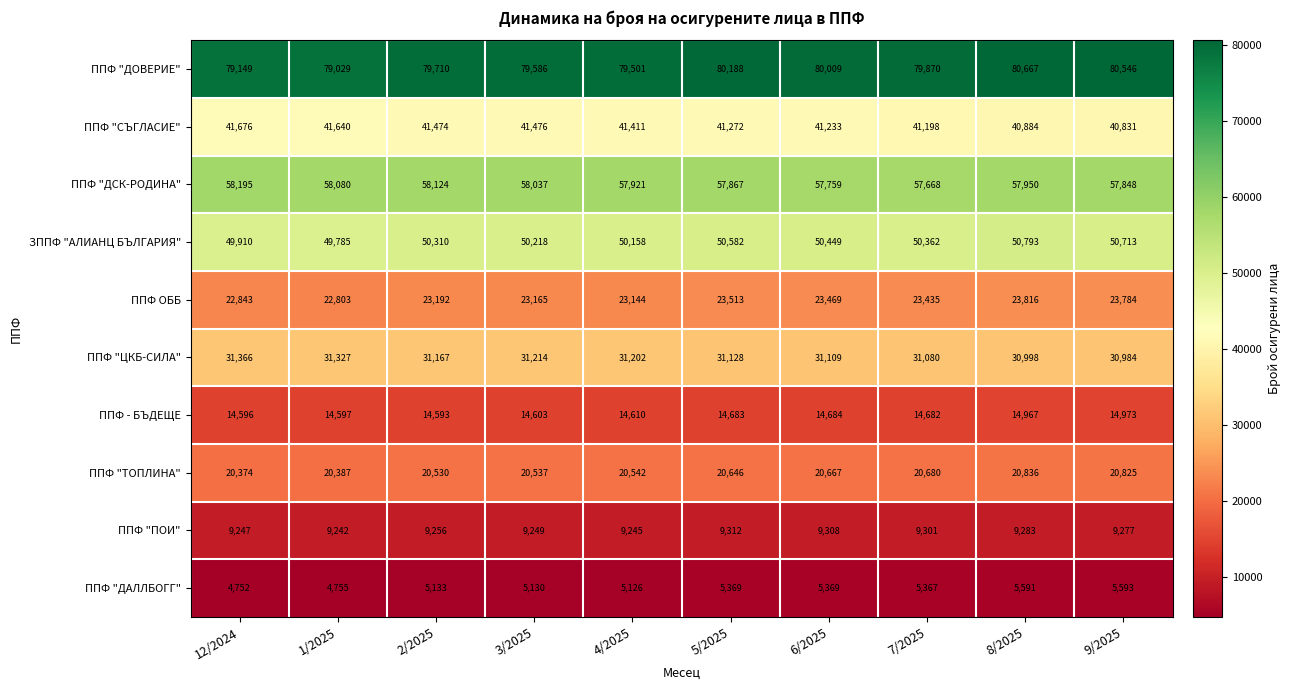

The value of ППФ "ПОИ" at 1/2025 is 9242. True or false?

True